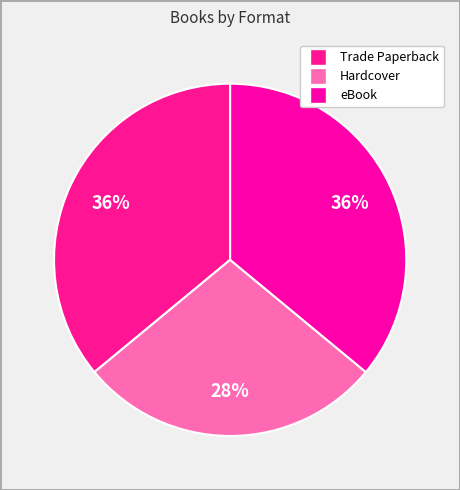

Is there any slice that represents more than half of the pie?

No